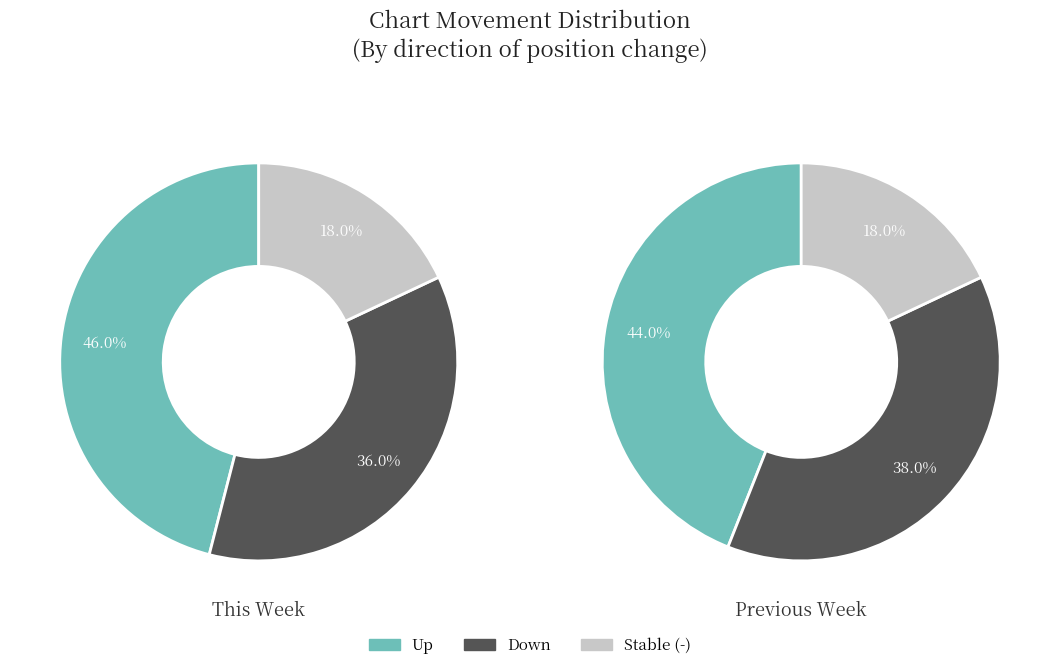

Approximately how many times larger is the value at down compared to -?

2.0